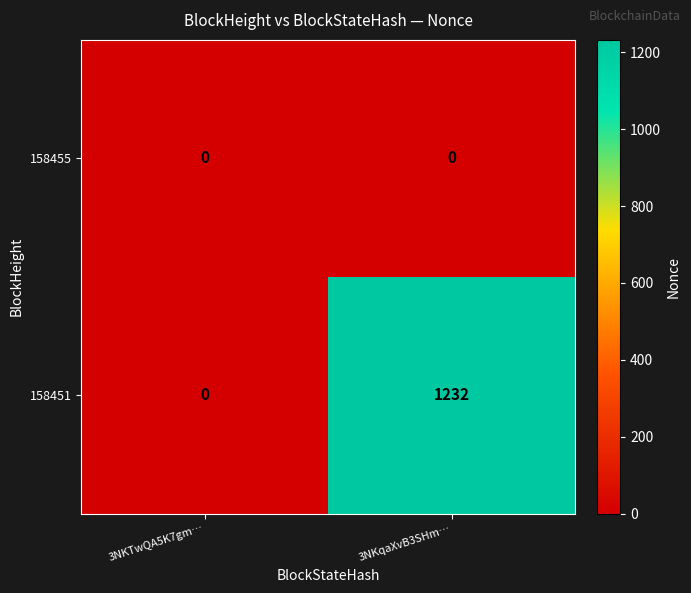

List the series in order of their peak value, highest first.

158451, 158455